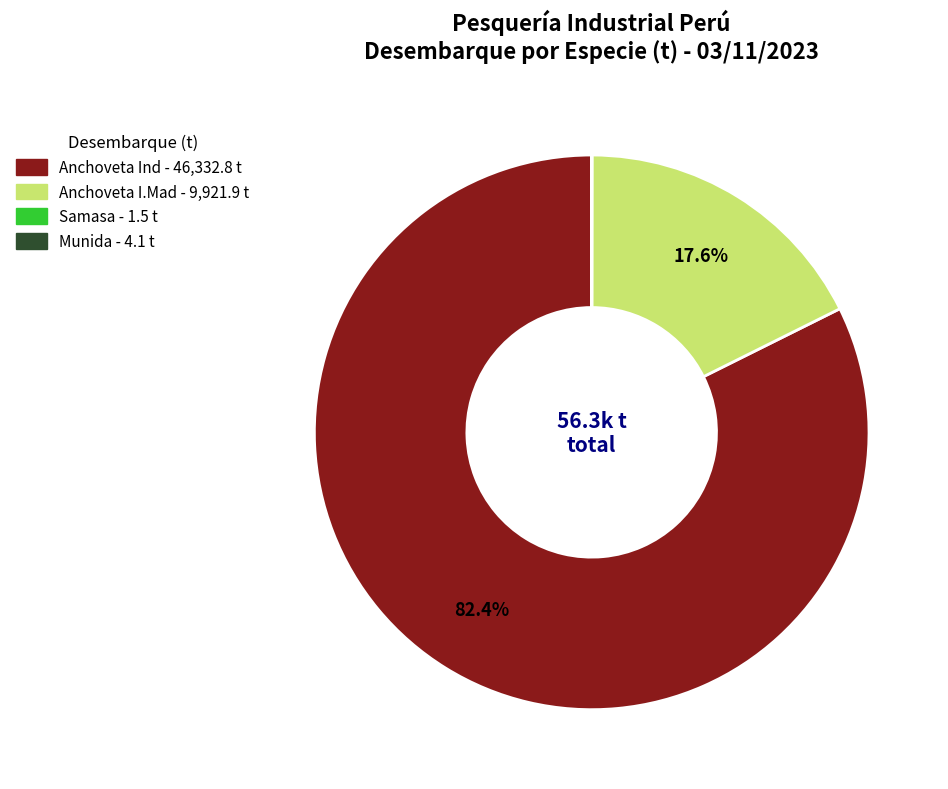

Does any single category account for the majority?

Yes